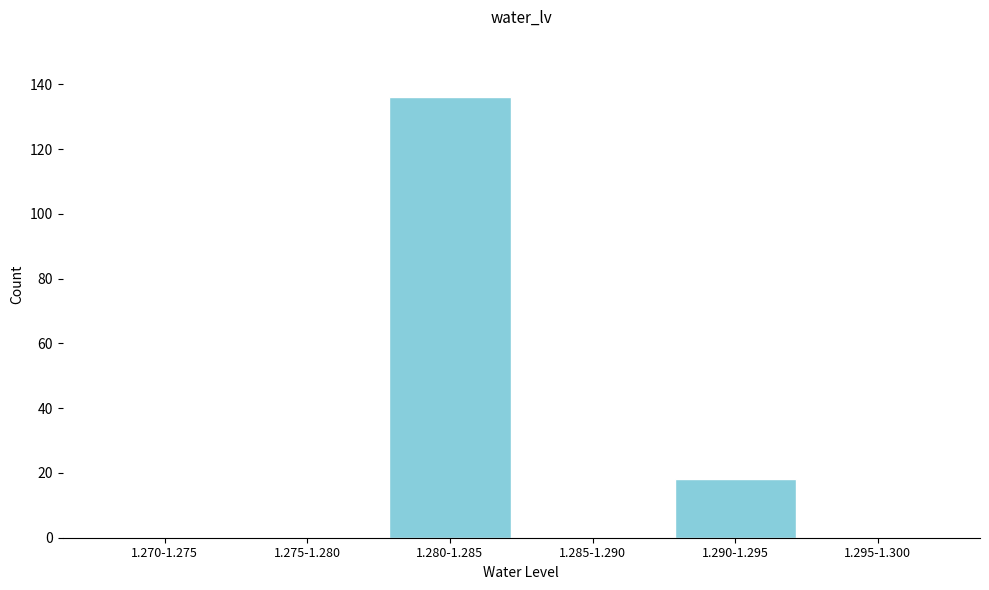

Reading left to right, list all the values displayed in this chart.

1.270-1.275=0	1.275-1.280=0	1.280-1.285=136	1.285-1.290=0	1.290-1.295=18	1.295-1.300=0